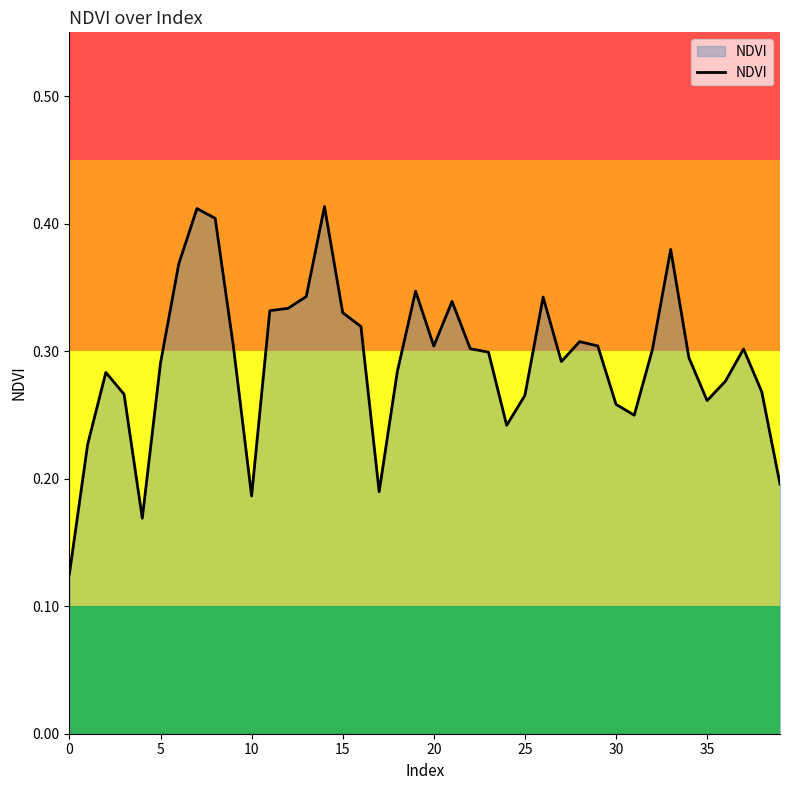

How many lines are shown in the chart?

1